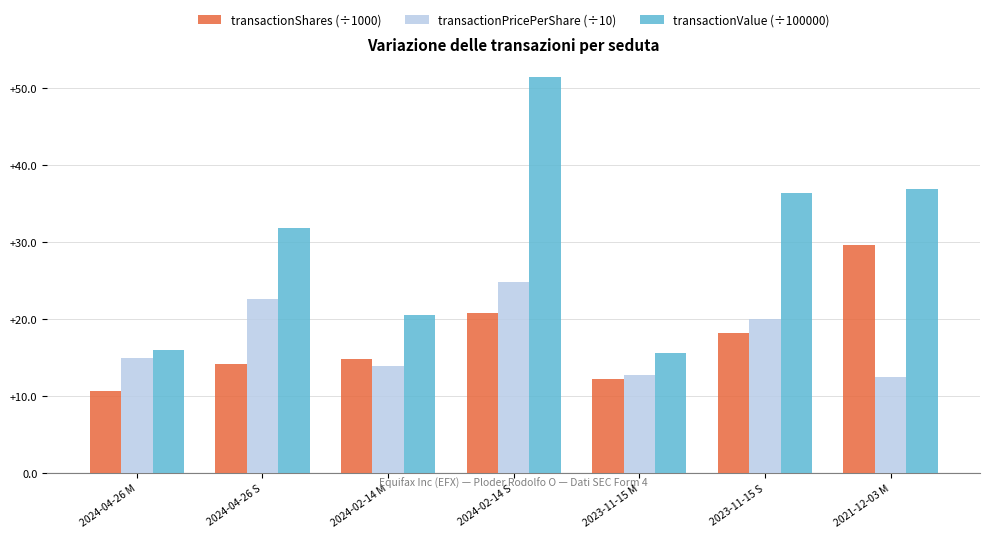

Read the transactionShares (÷1000) value at 2021-12-03 M.

29.7